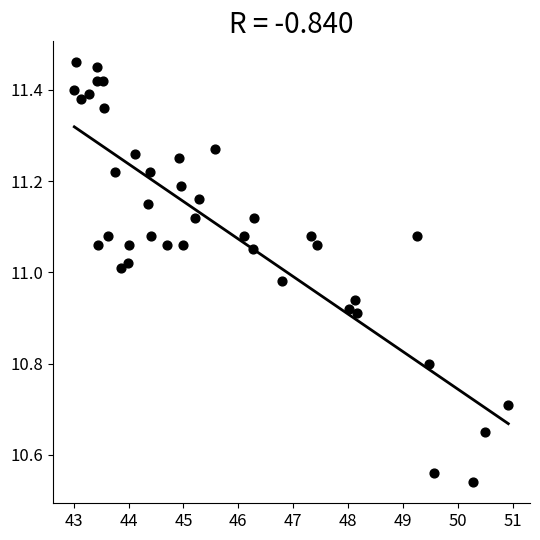

What is the range of X values (max minus min)?

7.9